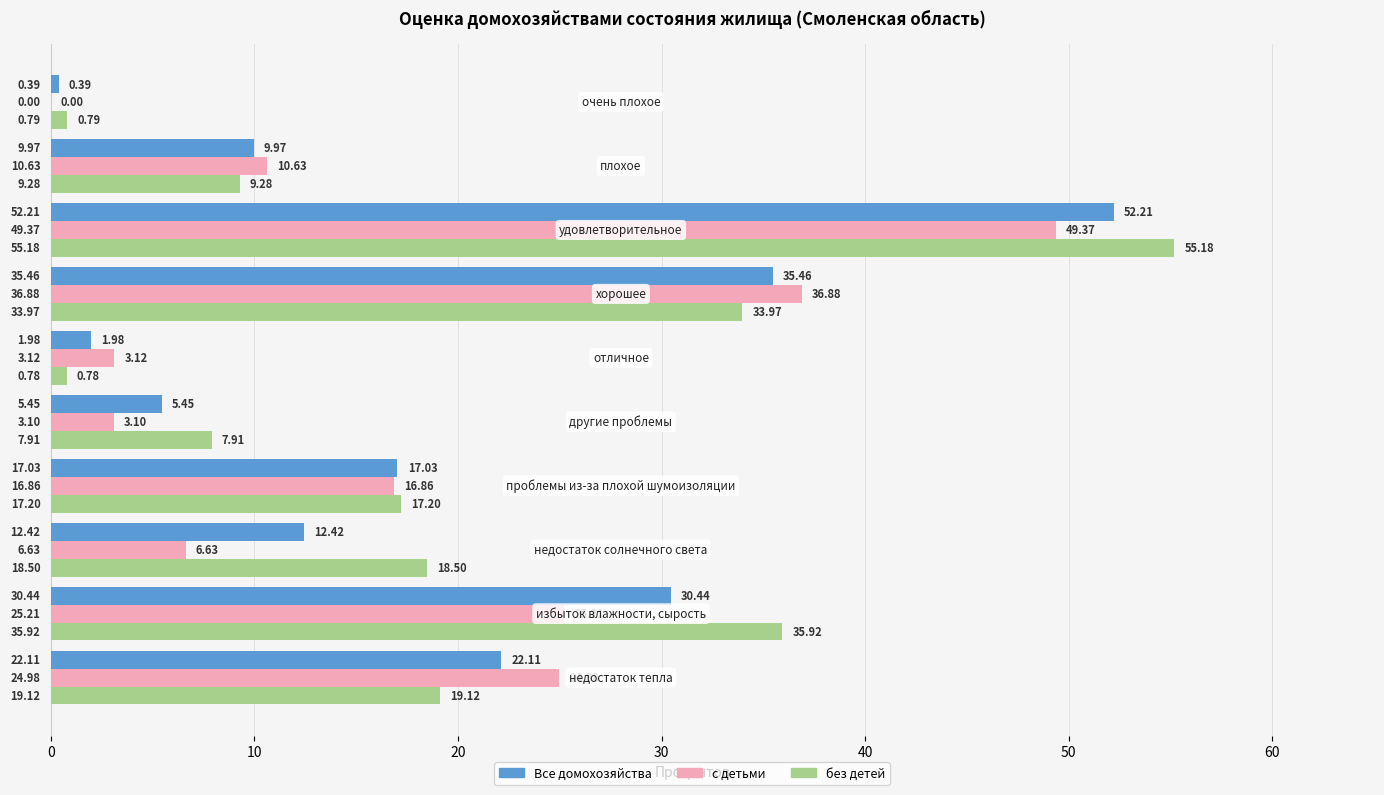

How many categories are shown in the chart?

10